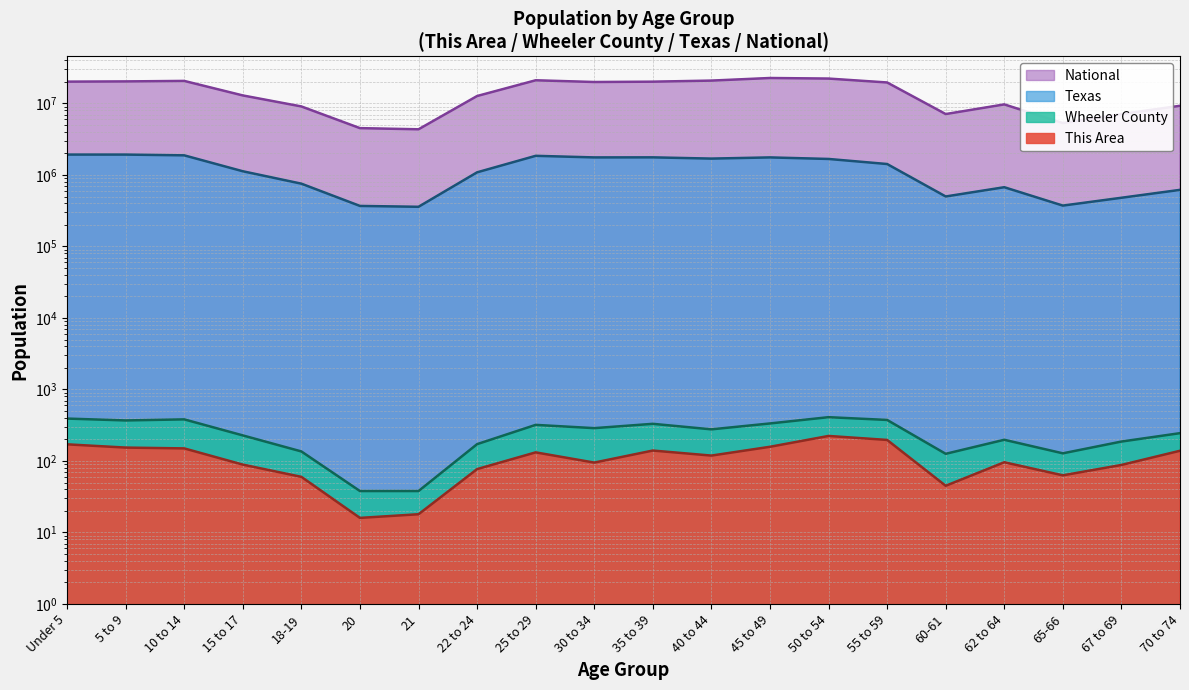

Which series changed the most between 5 to 9 and 65-66?

National